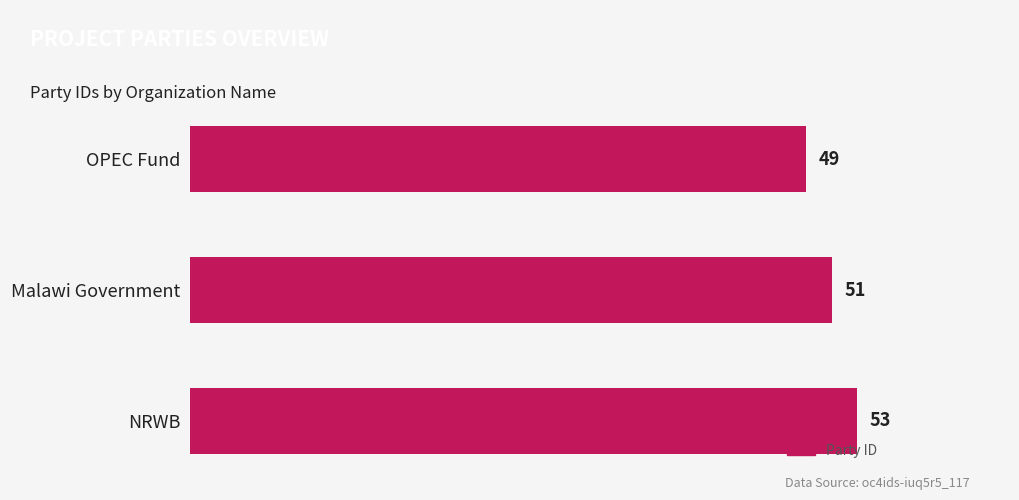

How many data points does each series have?

3